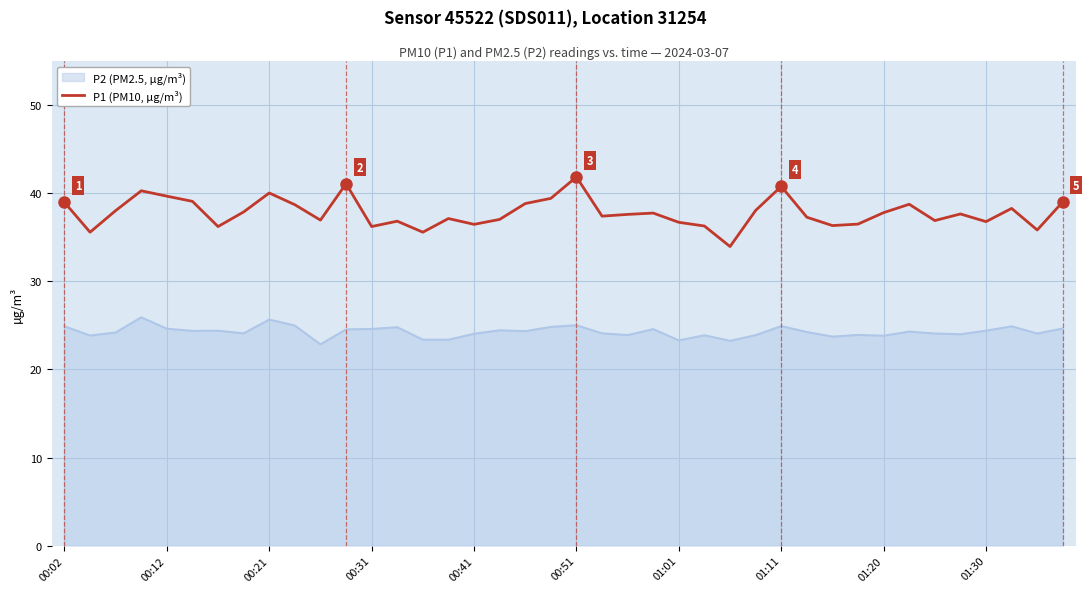

Rank the series by their average value, from highest to lowest.

P1 (PM10, µg/m³), P2 (PM2.5, µg/m³)